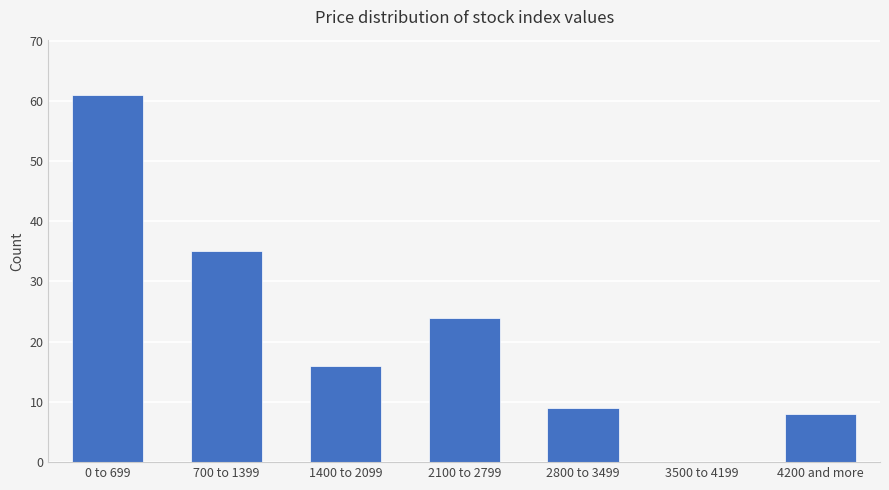

Reading left to right, extract all data points from this chart.

0 to 699=61	700 to 1399=35	1400 to 2099=16	2100 to 2799=24	2800 to 3499=9	3500 to 4199=0	4200 and more=8